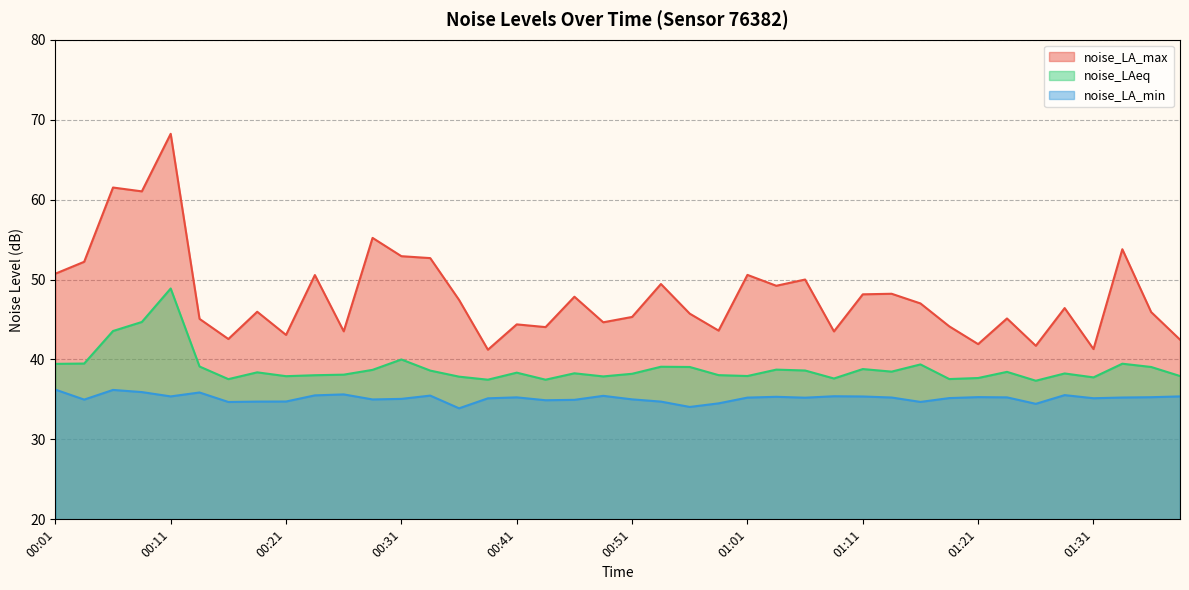

Which has a higher value, 01:23 or 01:14?

01:14